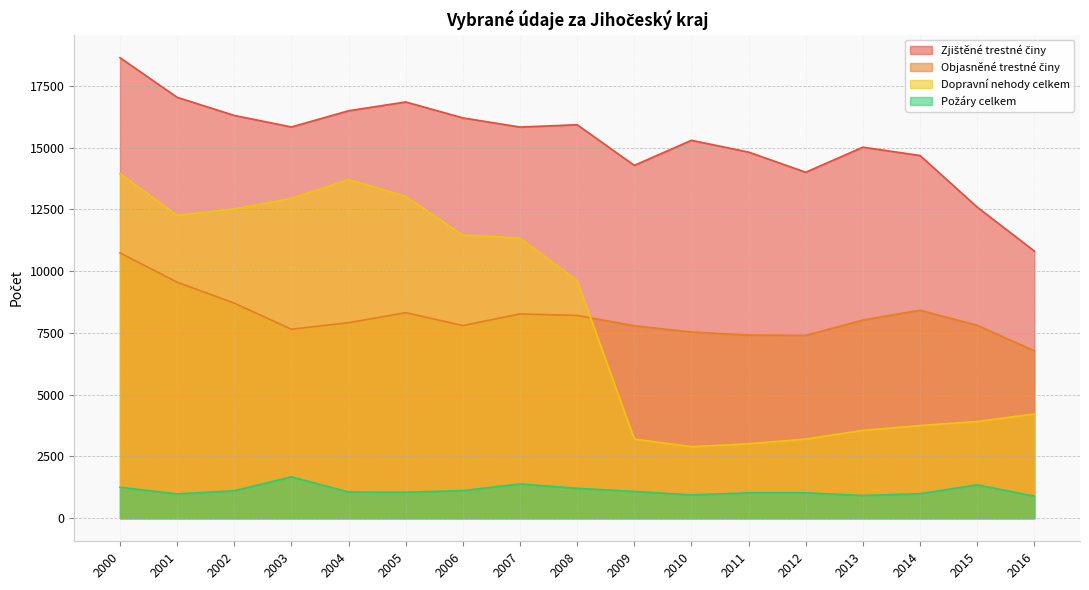

Which series has the largest total across all categories?

Zjištěné trestné činy